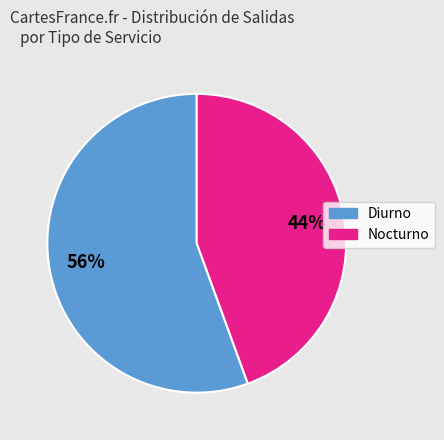

Is there a majority slice in this chart?

Yes